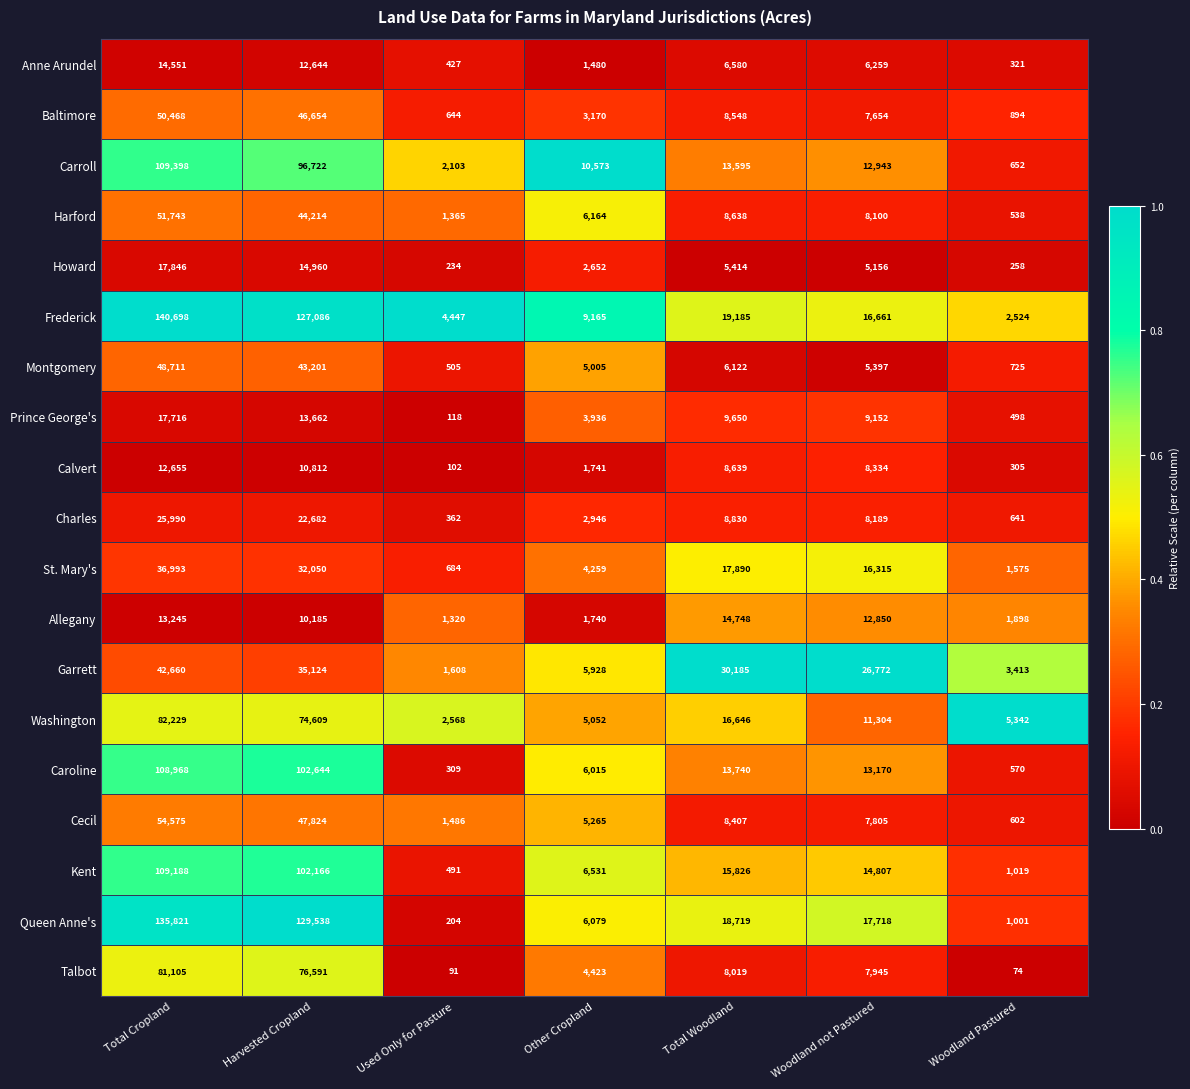

The Cecil series shows 965 at Used Only for Pasture. True or false?

False